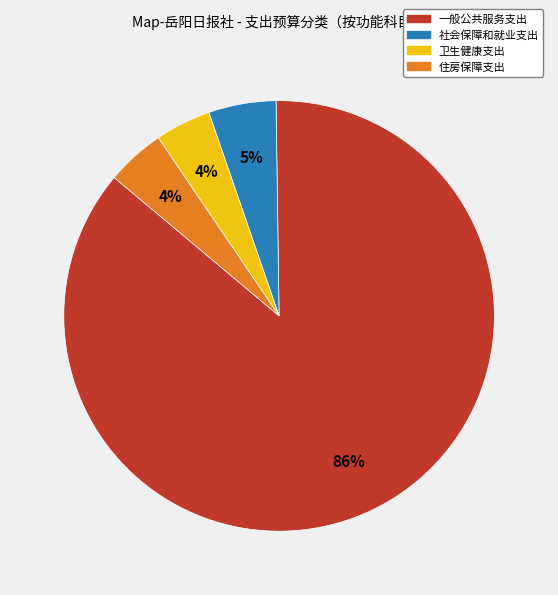

Combined, do 卫生健康支出 and 一般公共服务支出 account for over 50%?

Yes